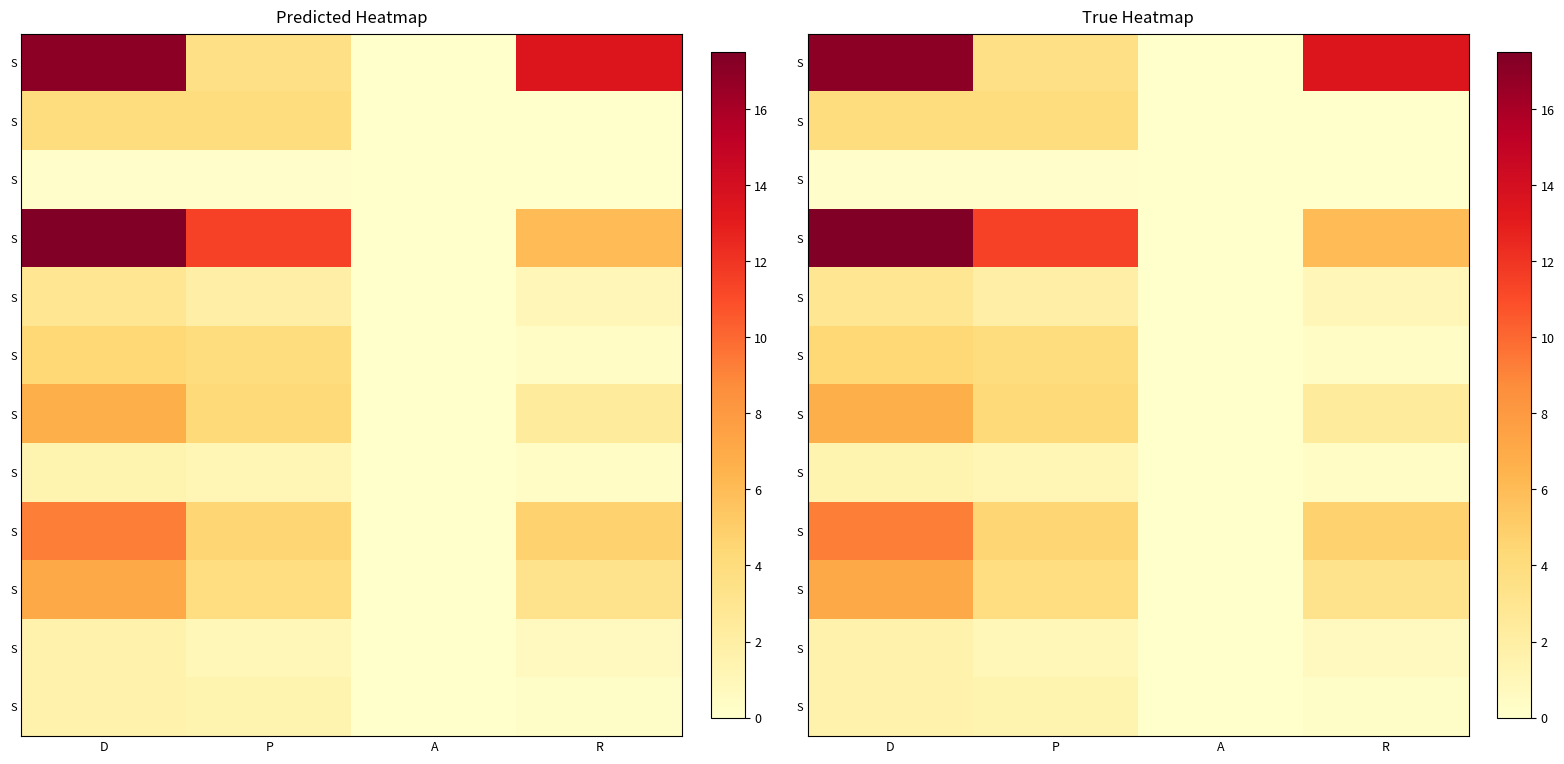

Count the number of data series in this chart.

12